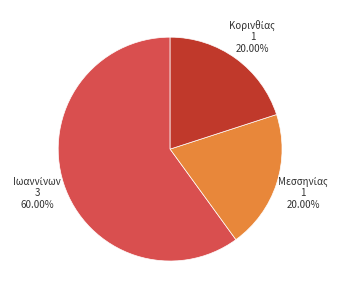

Is there any slice that represents more than half of the pie?

Yes